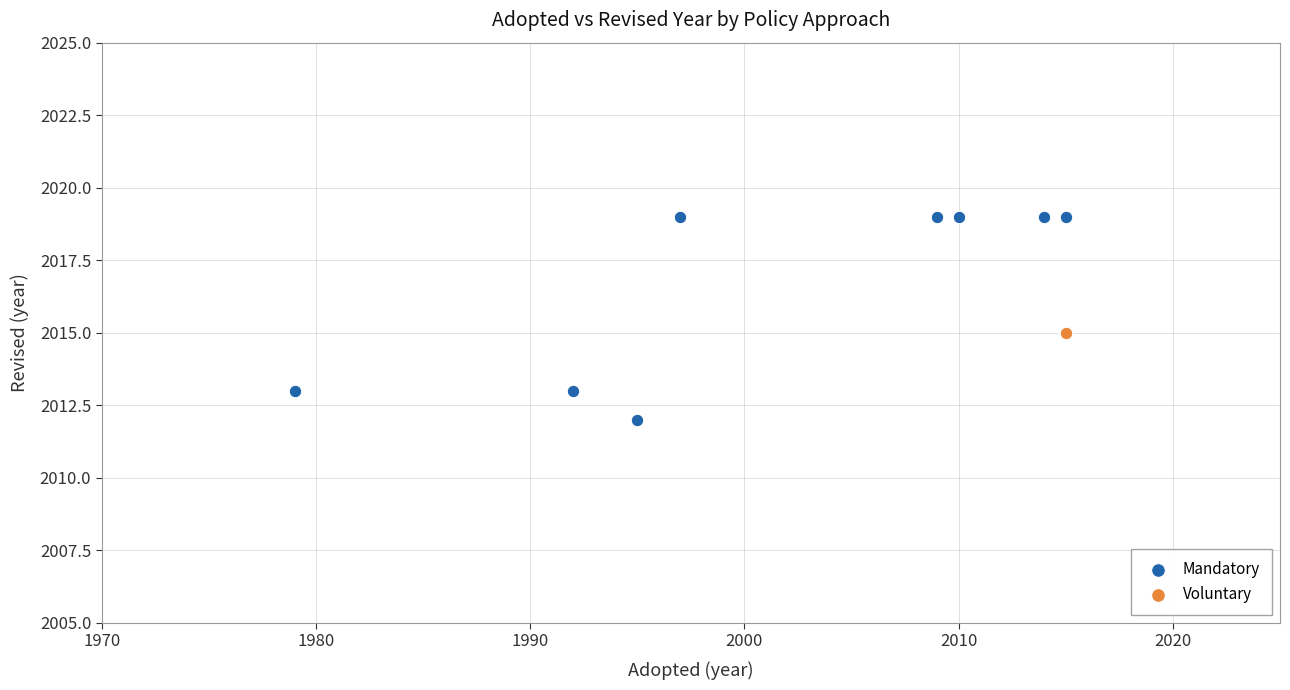

Which series contains the highest Y value?

Mandatory